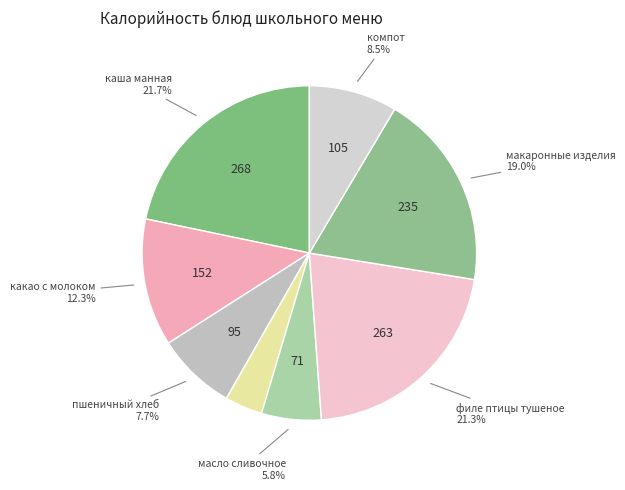

Rank the categories by value from highest to lowest.

каша манная, филе птицы тушеное, макаронные изделия, какао с молоком, компот, пшеничный хлеб, масло сливочное, ржано-пшеничный хлеб